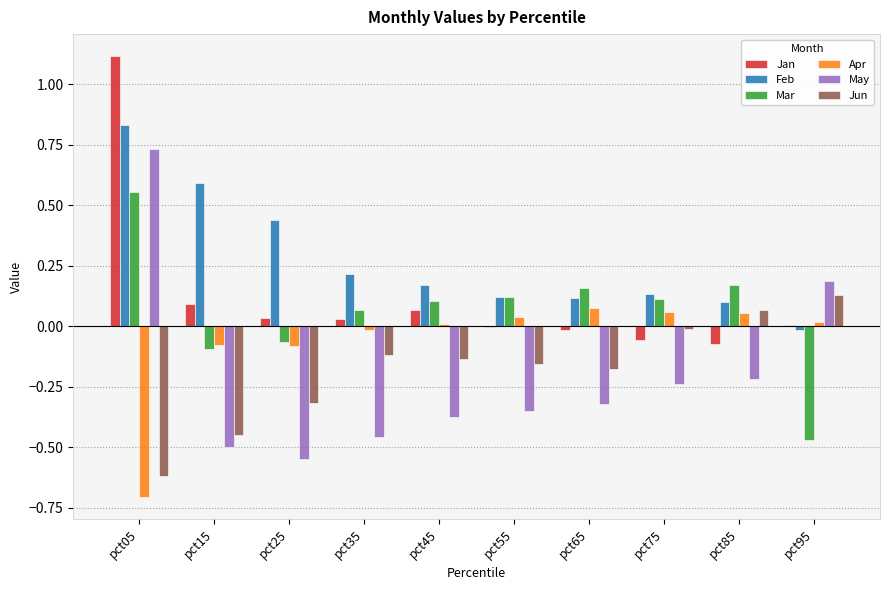

True or false: Jun has a value of -0.1 at pct65.

False